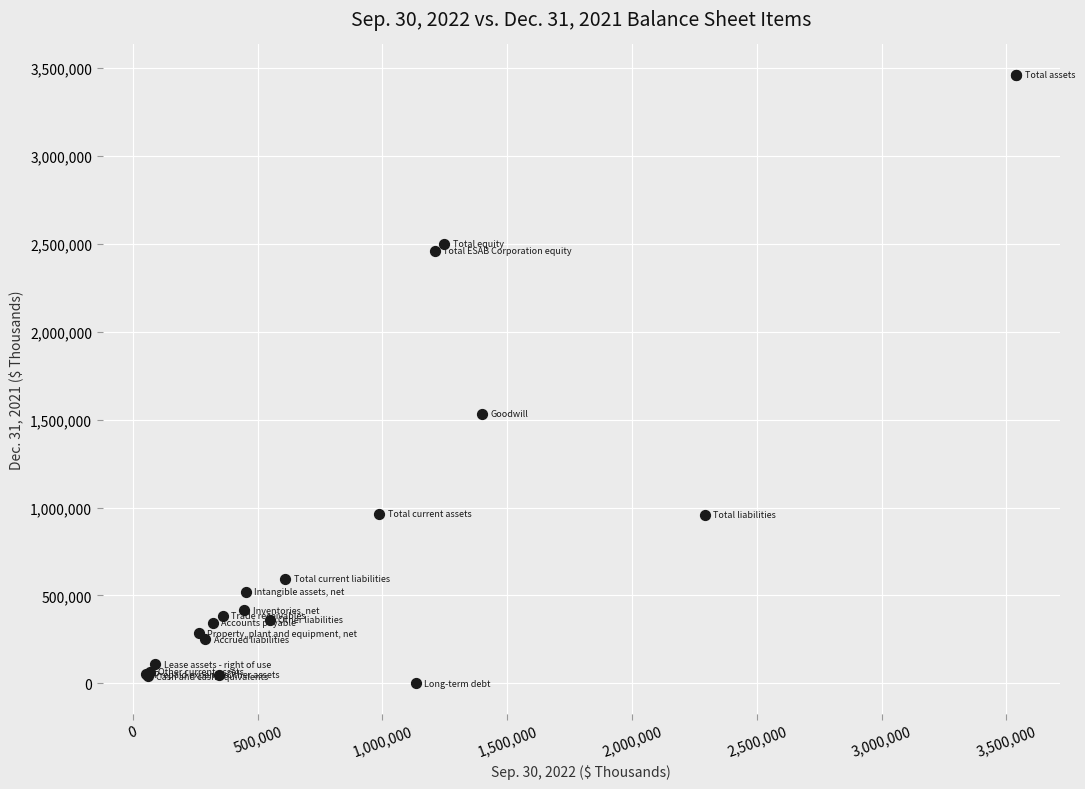

What Y value in the scatter plot is closest to 1730631?

1532993